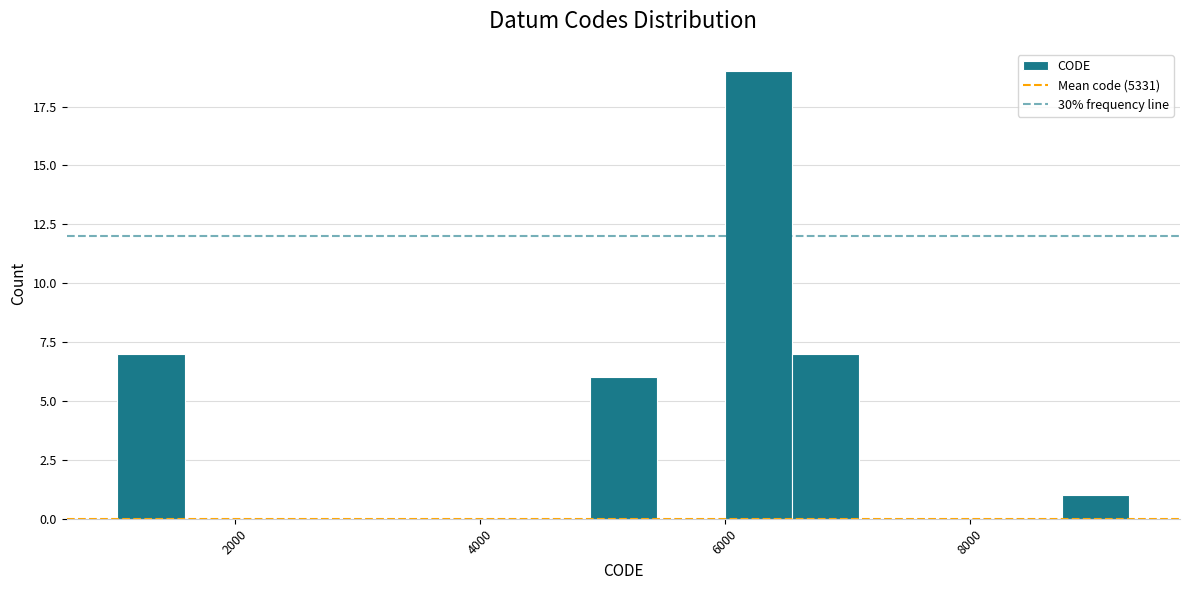

Read against the x-axis, roughly where is the centre of the tallest bar?

6200